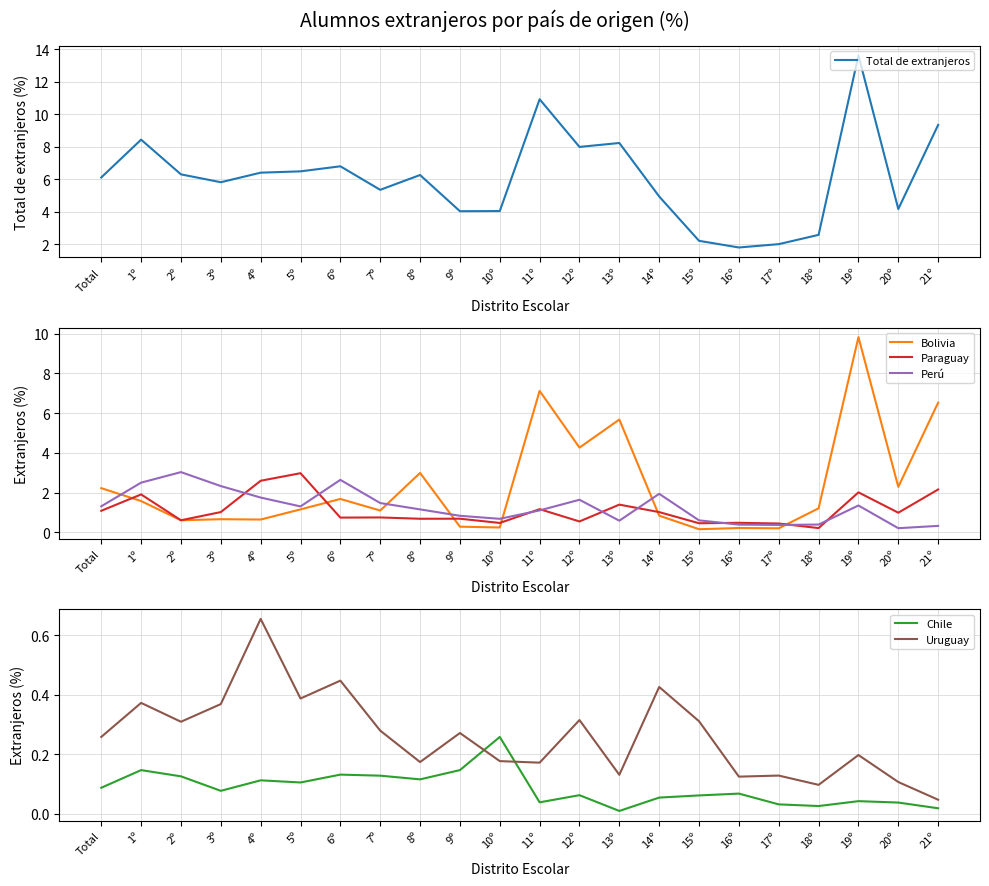

Which category has the lowest value in the Bolivia series?

15º